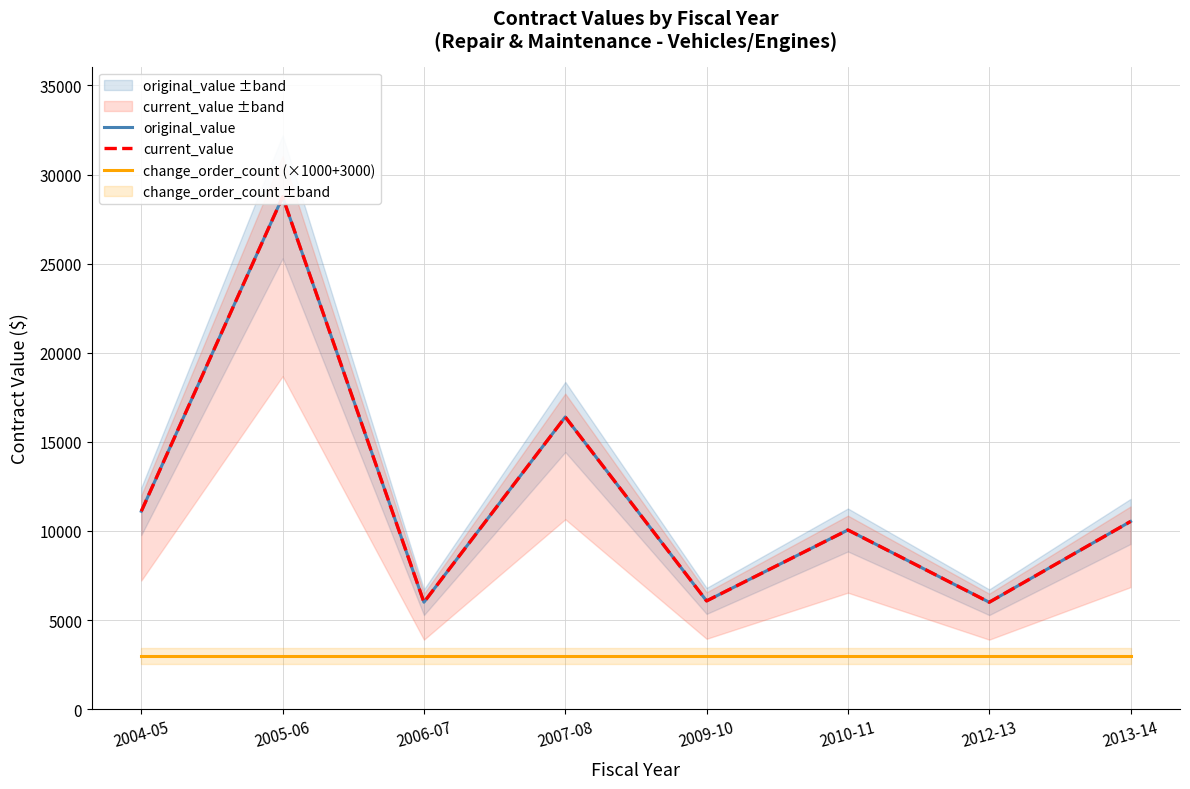

What is the smallest value displayed?

3000.0